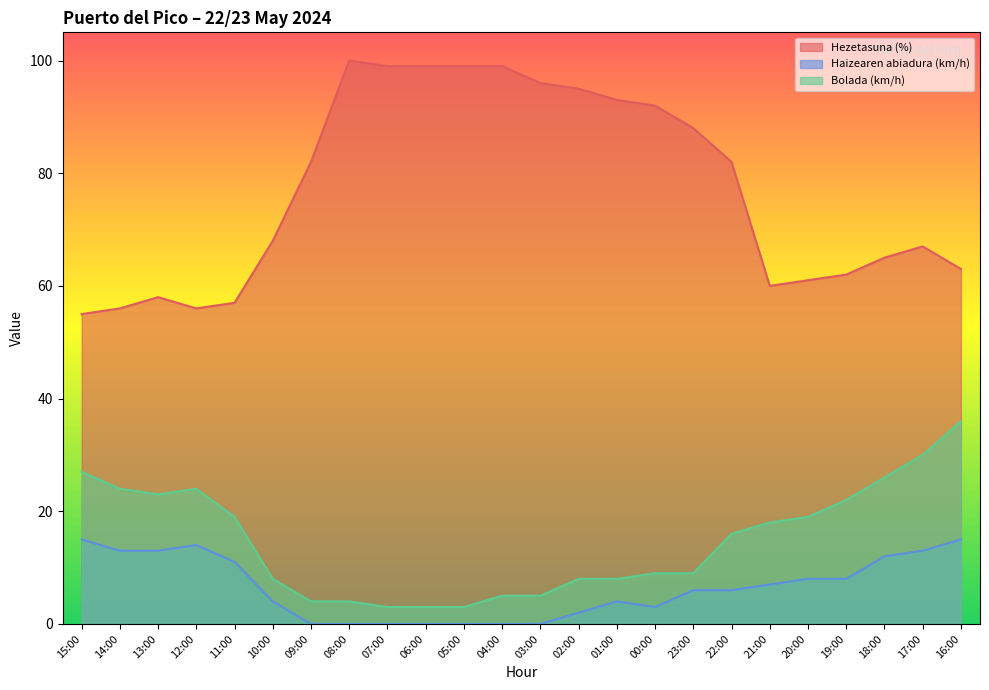

List the series in order of their peak value, highest first.

Hezetasuna (%), Bolada (km/h), Haizearen abiadura (km/h)